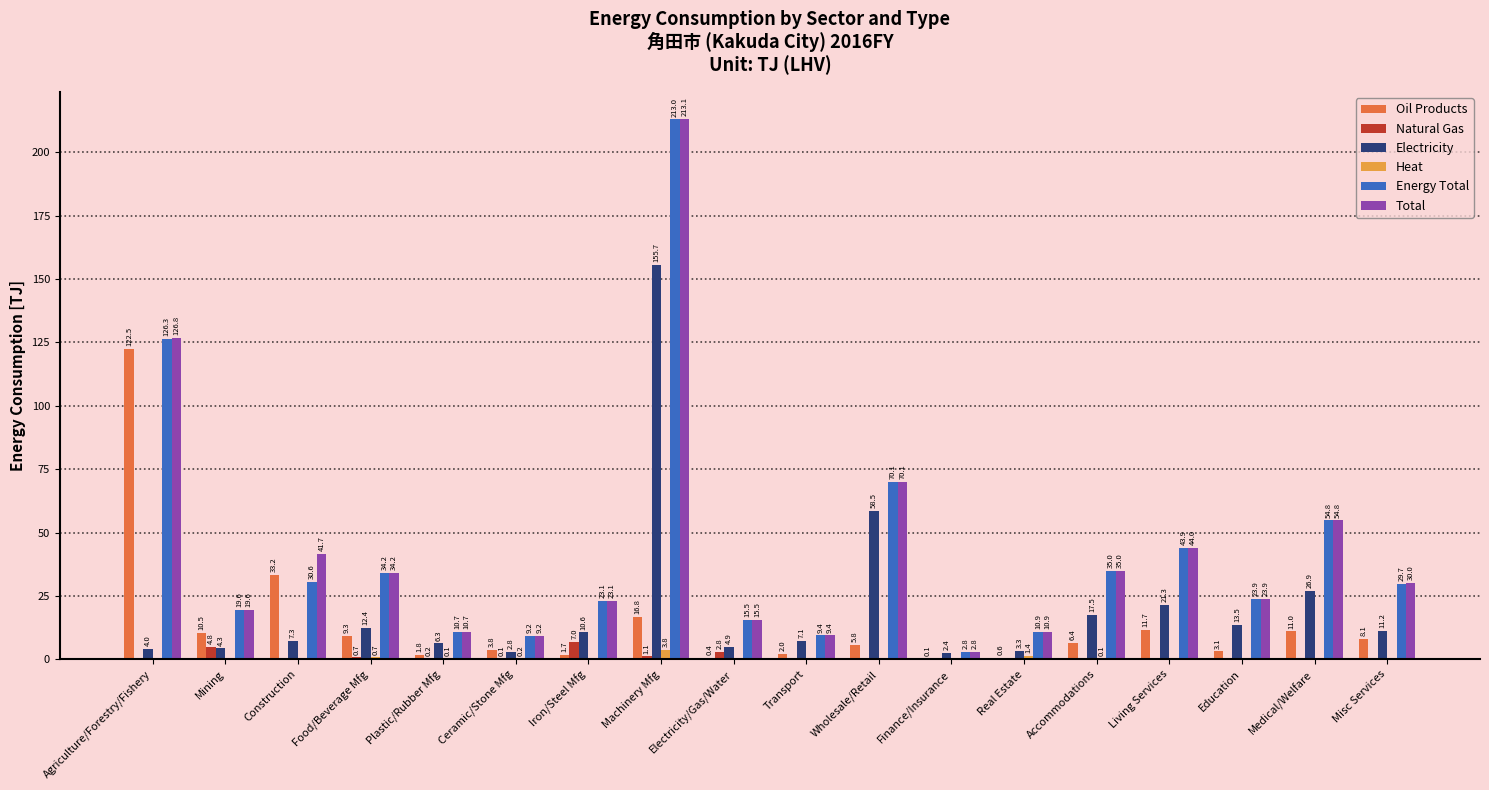

At which label does Energy Total reach its peak?

Machinery Mfg